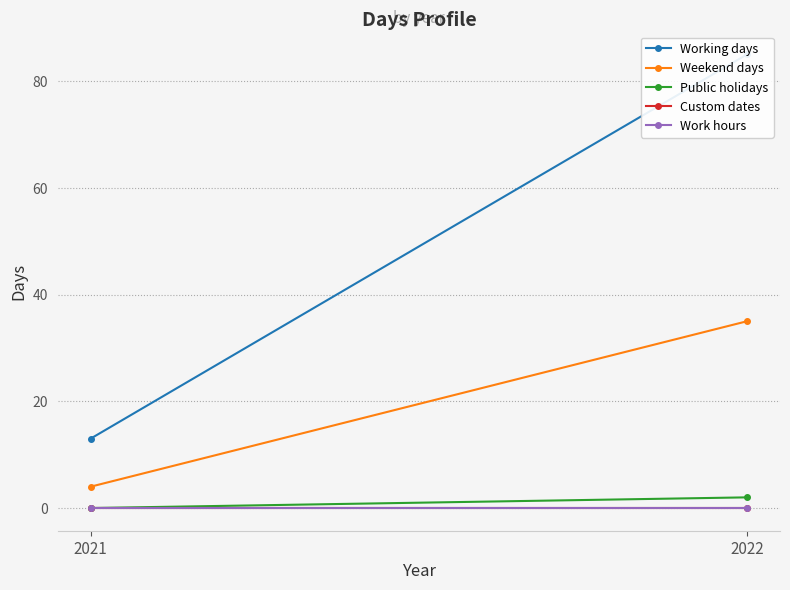

Between 2021 and 2022, which series saw the biggest shift?

Working days